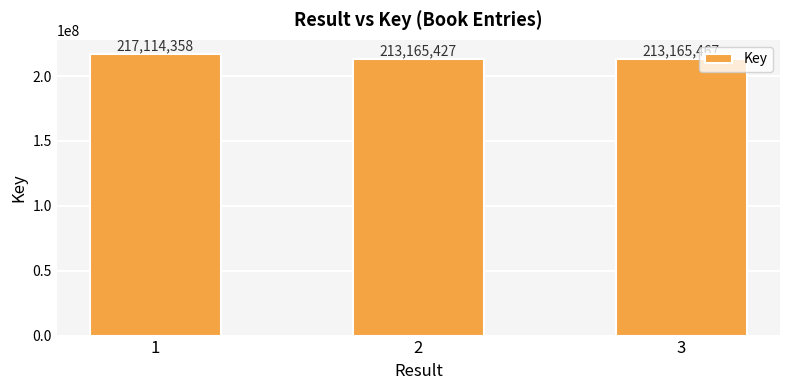

Reading left to right, extract all data points from this chart.

1=217114358	2=213165427	3=213165467